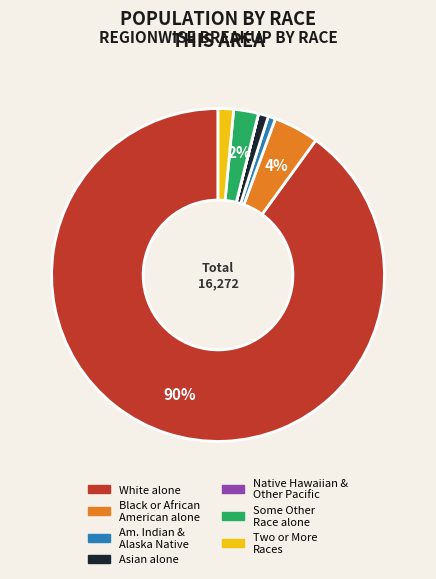

Does any single category account for the majority?

Yes